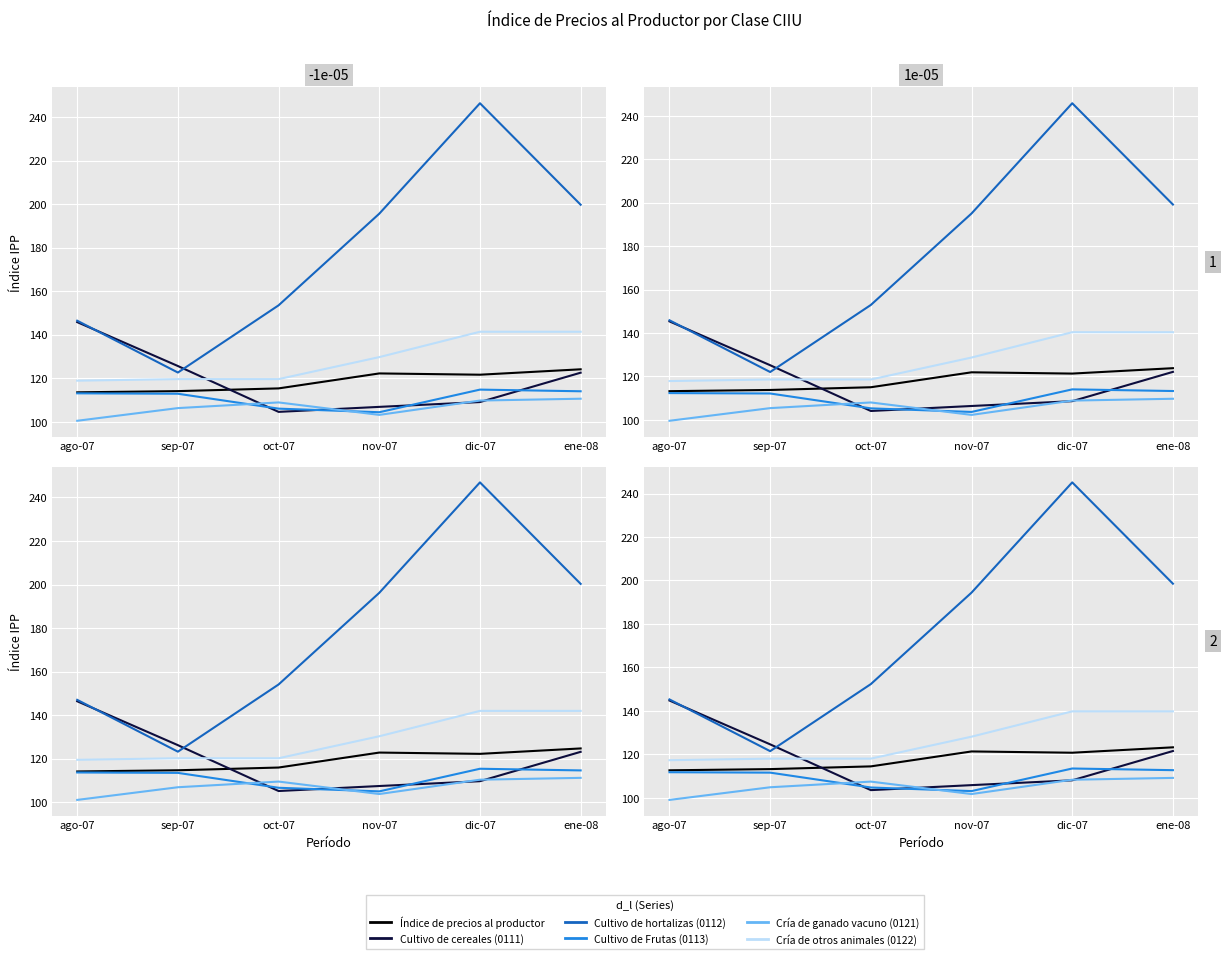

True or false: Cultivo de Frutas (0113) and Cría de otros animales (0122) cross at least once.

False